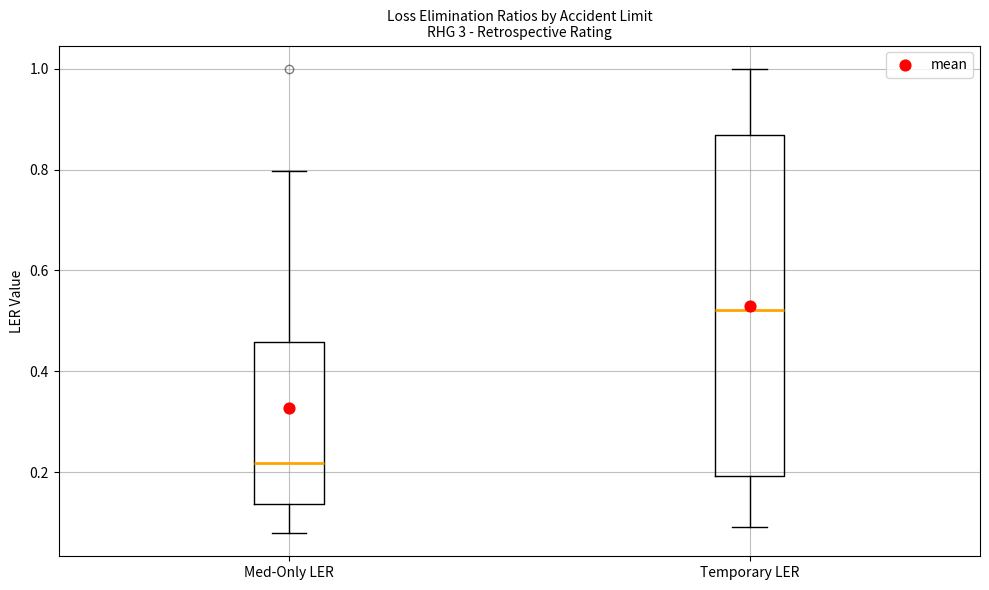

Reading left to right, transcribe this box plot: for each box, give where its median line is, the range the box spans, and where its two whiskers end, as read against the y-axis. The values are not printed on the chart, so give them approximately, as read against the axis.

Med-Only LER: median 0.22, box 0.14 to 0.46, whiskers 0.08 to 0.80
Temporary LER: median 0.52, box 0.20 to 0.86, whiskers 0.10 to 1.00